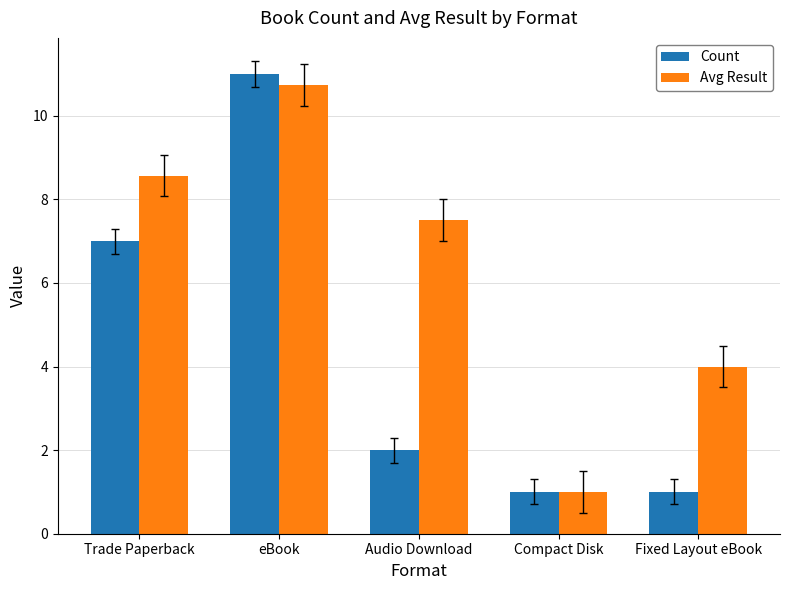

What is the sum of all Avg Result values?

31.8